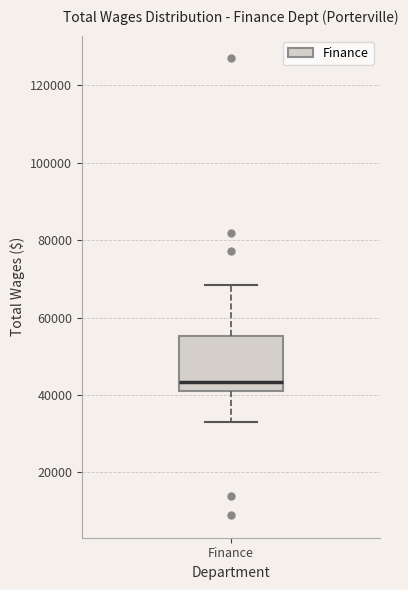

Read this box plot against the y-axis: the position of the median line, the range covered by the box, and the ends of both whiskers. The values are not printed on the chart, so give them approximately, as read against the axis.

median 44000, box 40000 to 56000, whiskers 32000 to 68000